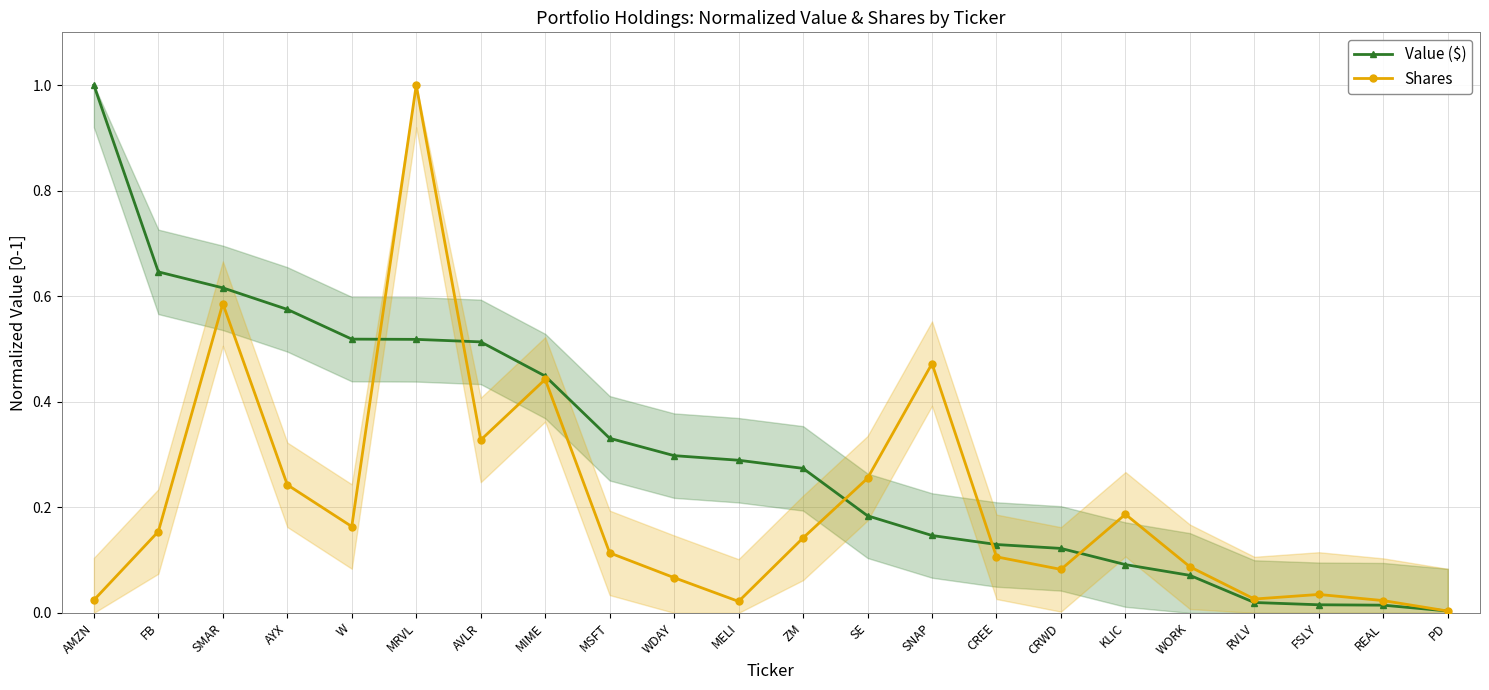

At FB, list the series in order from largest to smallest.

Value ($), Shares